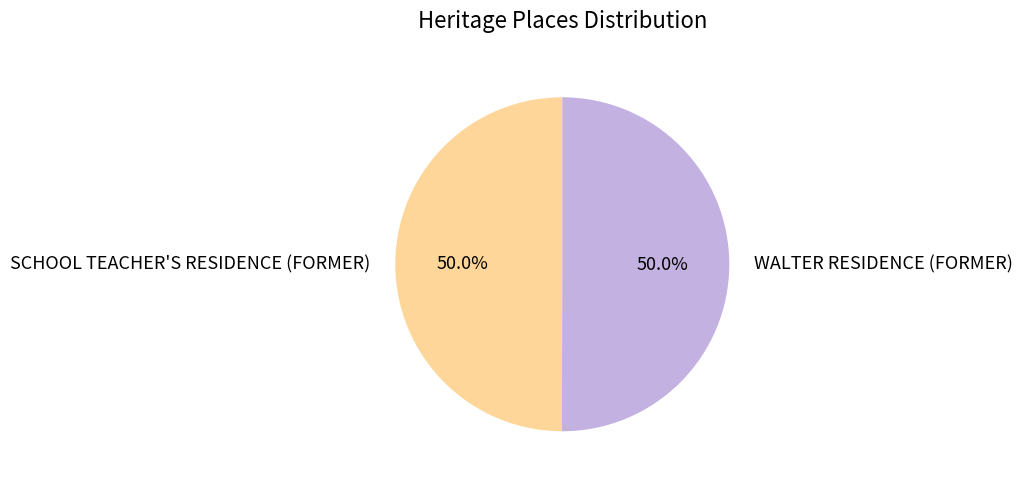

Count the number of slices in the pie.

2